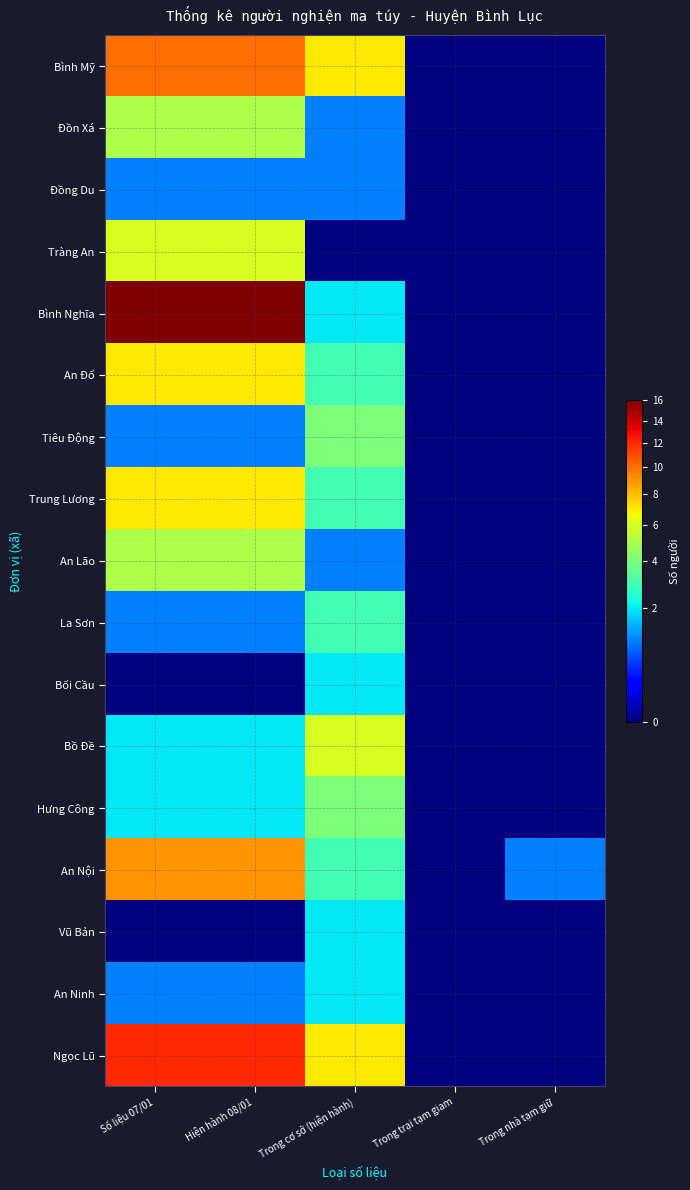

At which category is the sum across all series the highest?

Số liệu 07/01